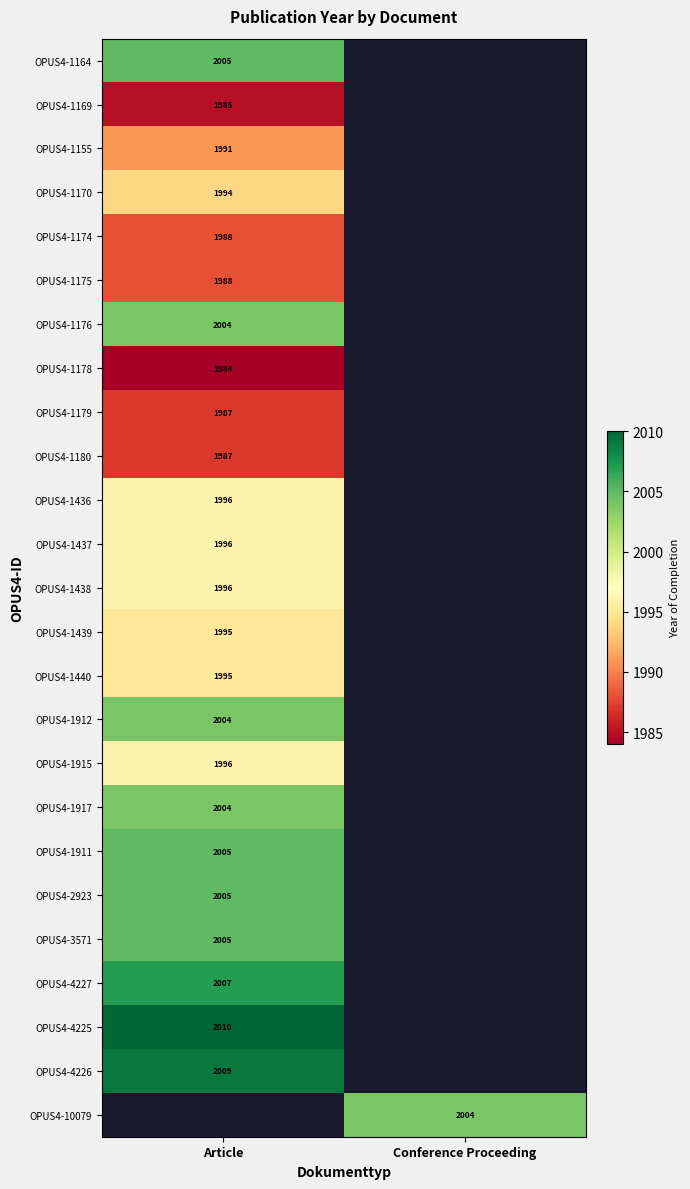

Between Conference Proceeding and Article, which is larger?

Article